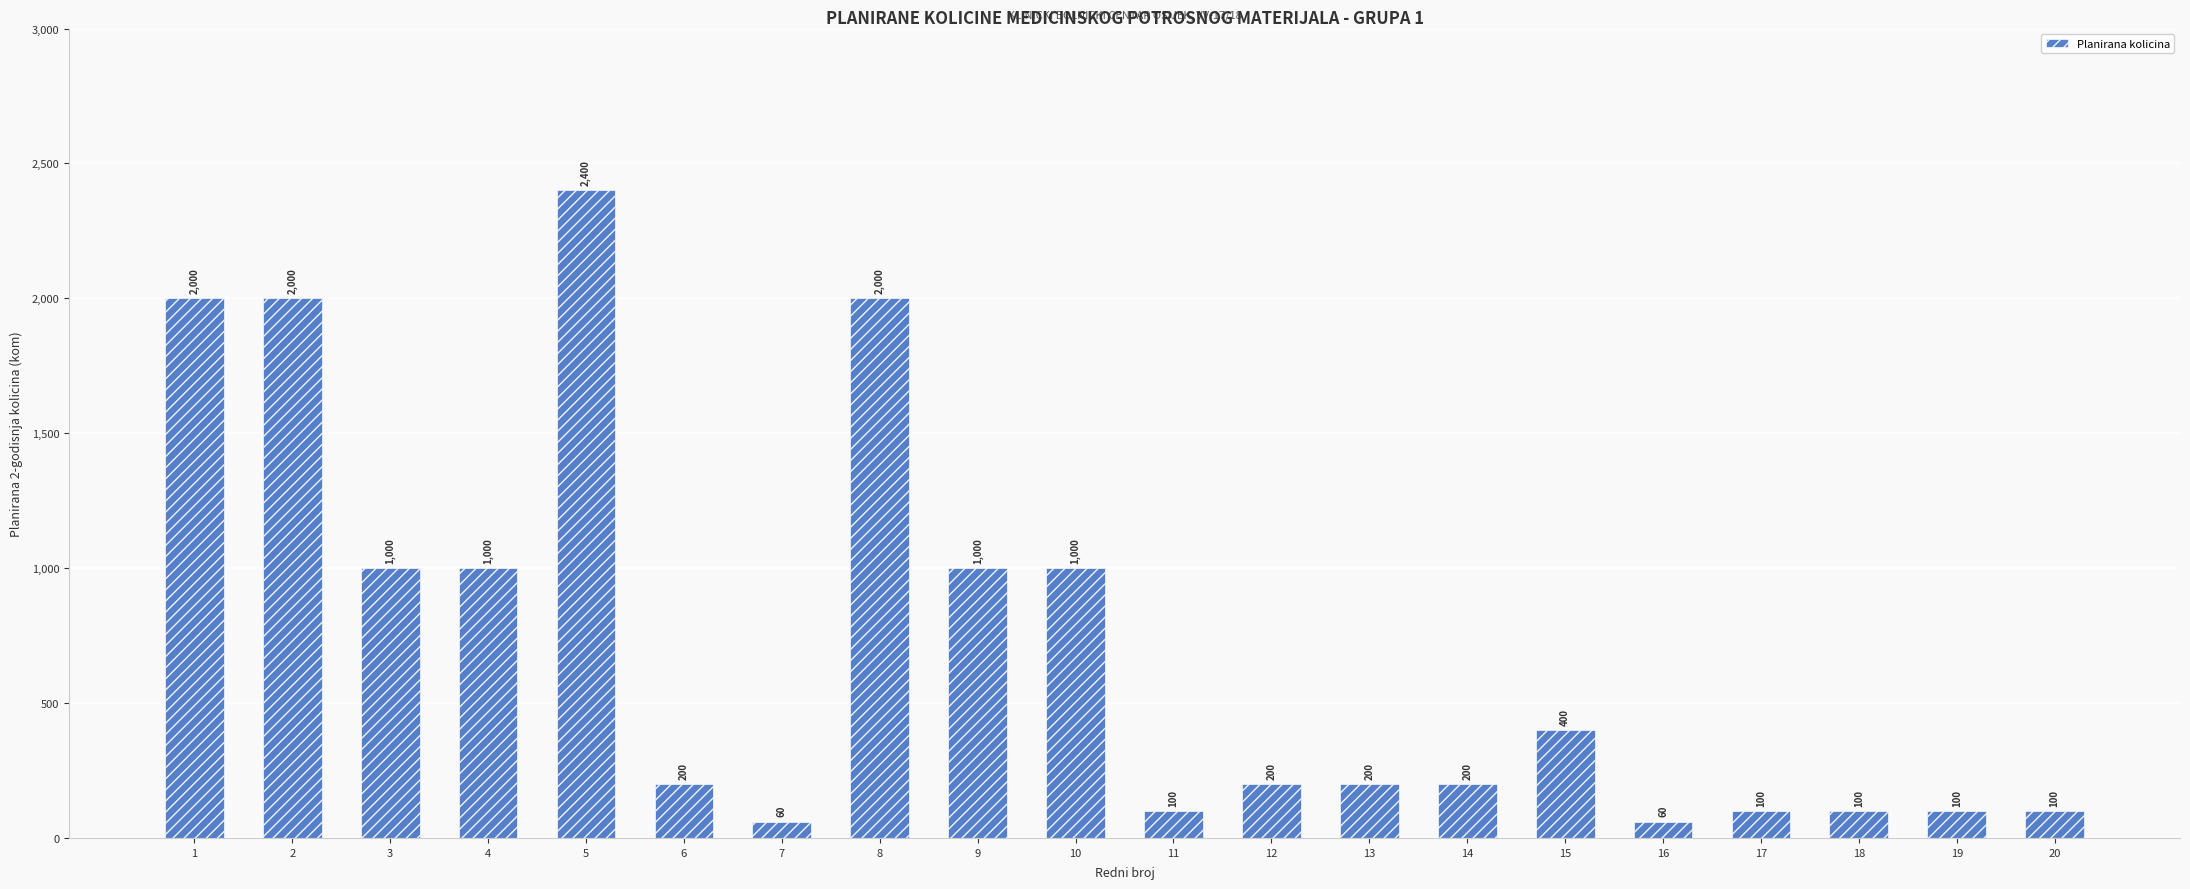

Between 16 and 4, which is larger?

4